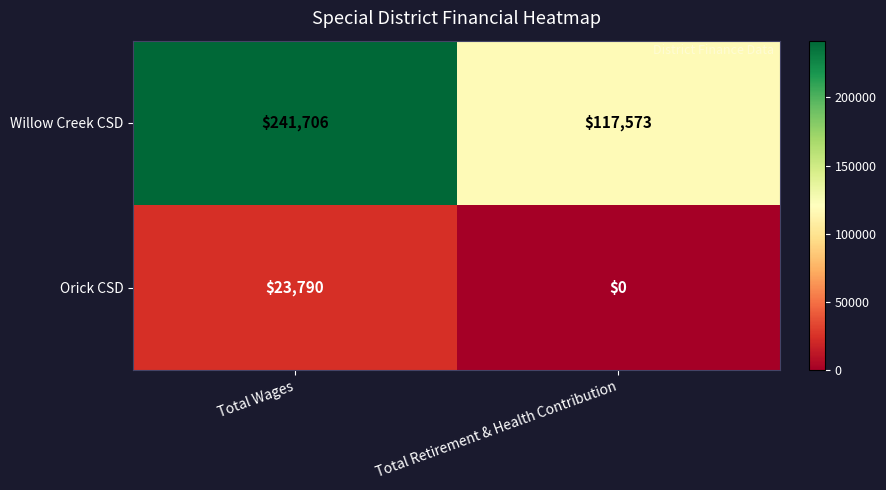

Which category has the highest value across all series?

Total Wages